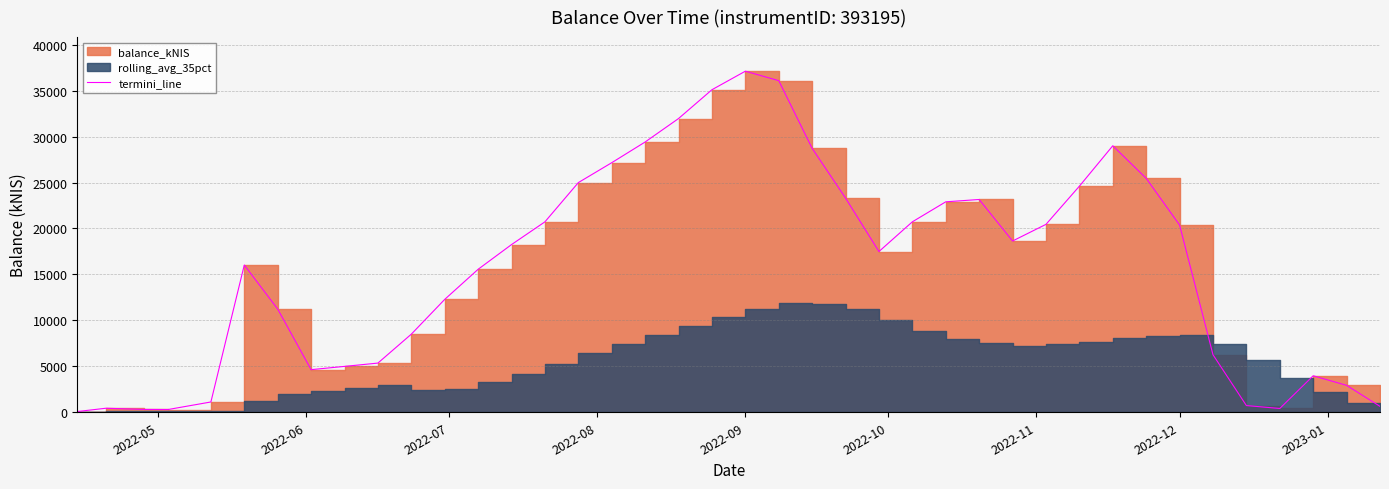

At which category does the chart reach its minimum across all series?

2022-05